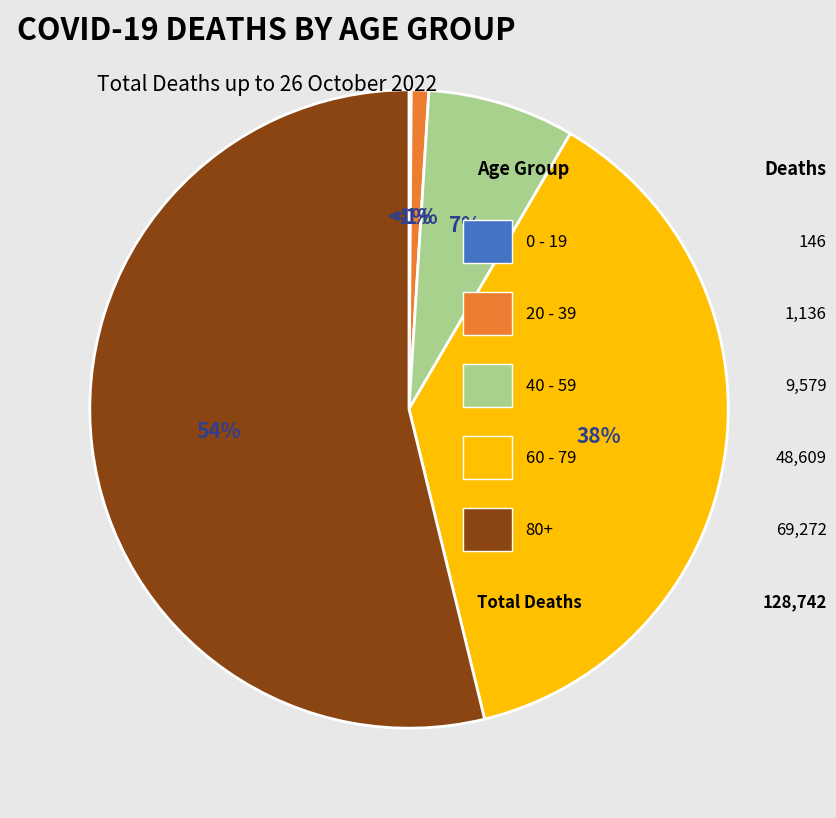

How much of the chart is everything except 20 - 39?

99.1%